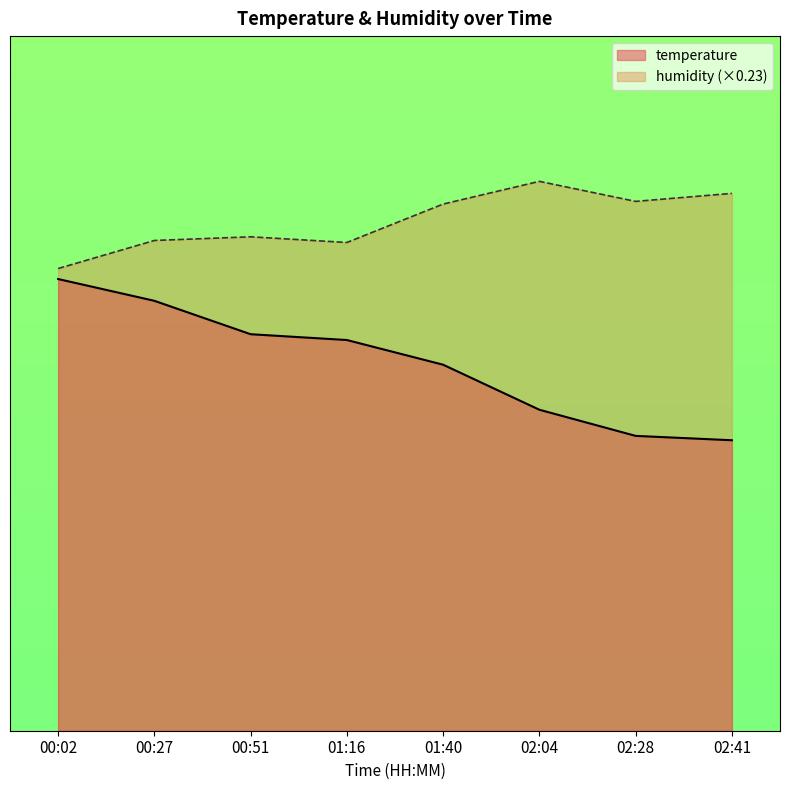

The value of temperature at 02:28 is 4.9. True or false?

False